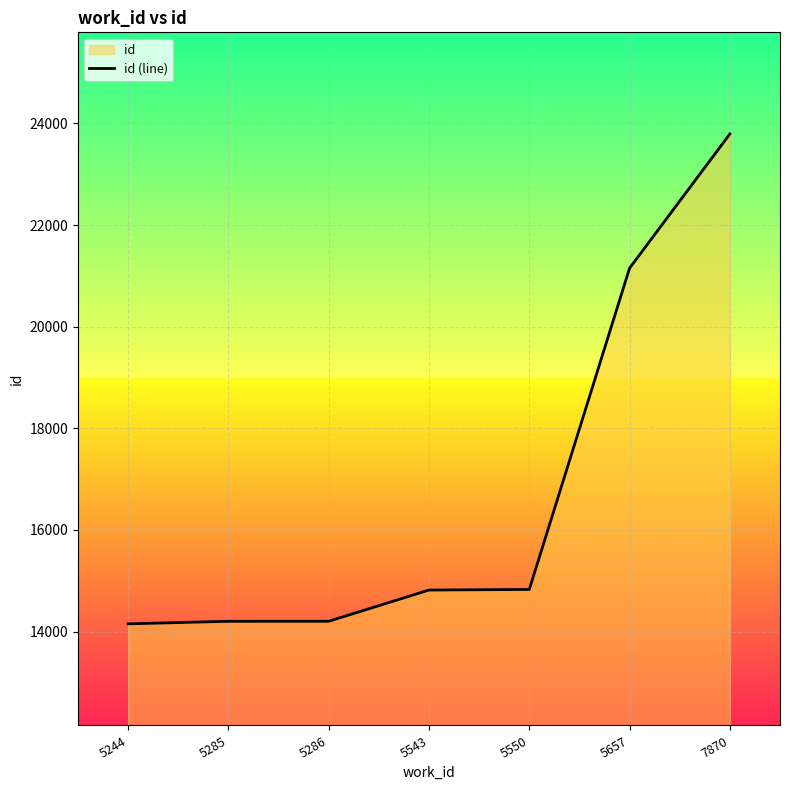

Reading left to right, list all the values displayed in this chart.

14153	14203	14204	14818	14830	21153	23794